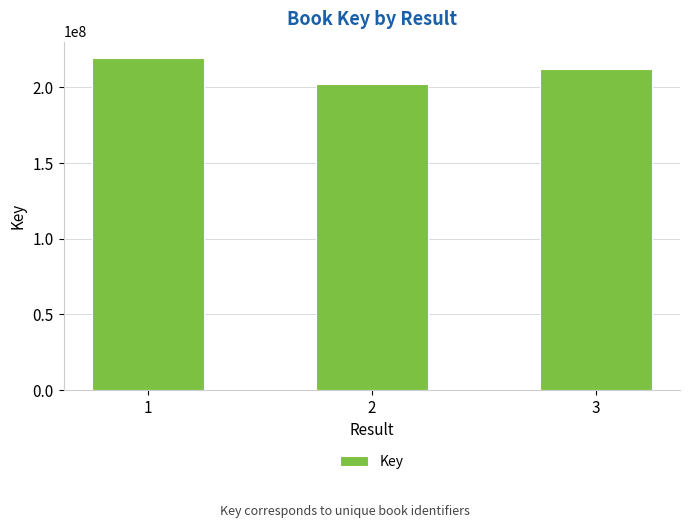

The value at 3 is 139100356. True or false?

False